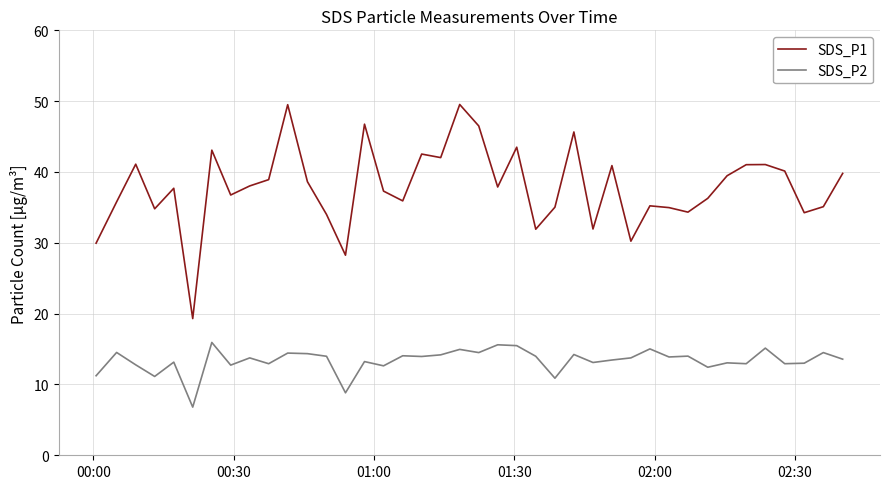

True or false: SDS_P2 and SDS_P1 intersect in this chart.

False